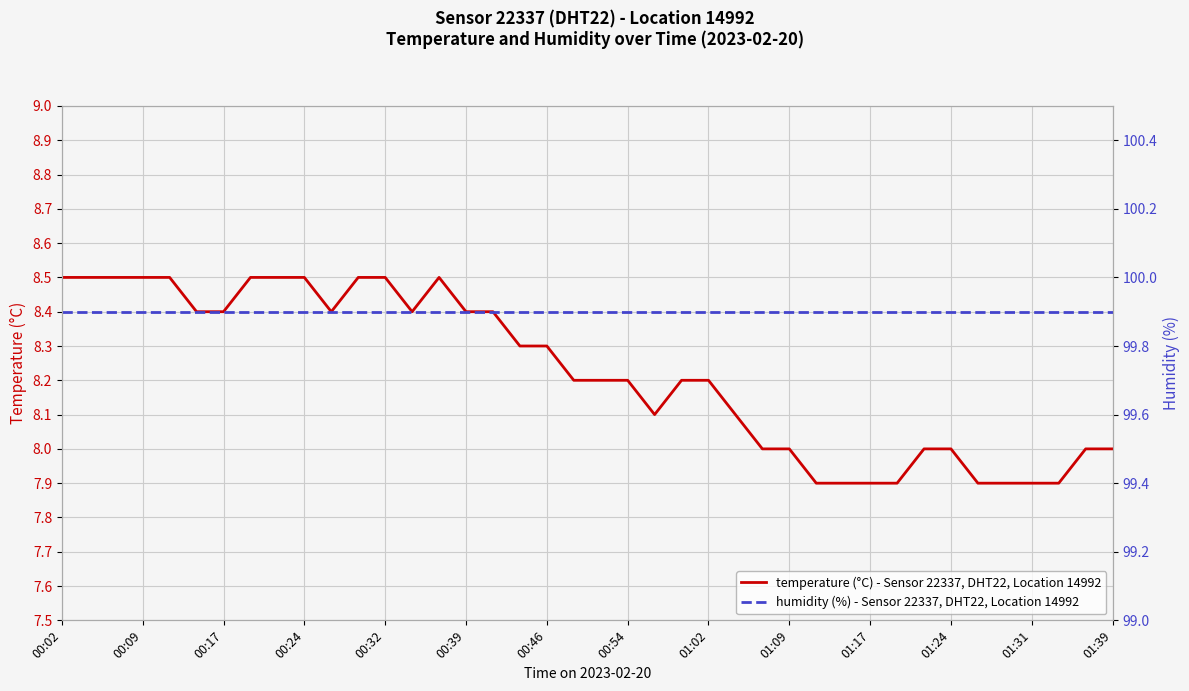

Does the chart display data point markers on the line(s)?

No